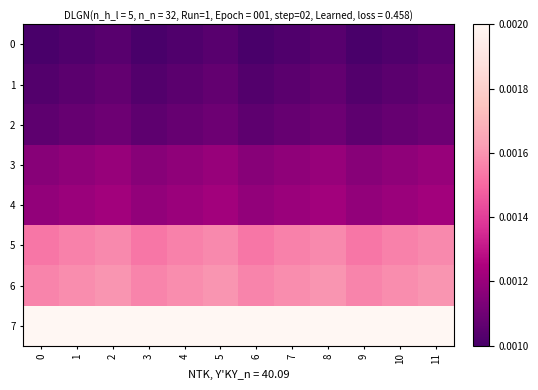

Reading left to right, transcribe all the data shown in this chart.

0: 0=0.0	1=0.0	2=0.0	3=0.0	4=0.0	5=0.0	6=0.0	7=0.0	8=0.0	9=0.0	10=0.0	11=0.0
1: 0=0.0	1=0.0	2=0.0	3=0.0	4=0.0	5=0.0	6=0.0	7=0.0	8=0.0	9=0.0	10=0.0	11=0.0
2: 0=0.0	1=0.0	2=0.0	3=0.0	4=0.0	5=0.0	6=0.0	7=0.0	8=0.0	9=0.0	10=0.0	11=0.0
3: 0=0.0	1=0.0	2=0.0	3=0.0	4=0.0	5=0.0	6=0.0	7=0.0	8=0.0	9=0.0	10=0.0	11=0.0
4: 0=0.0	1=0.0	2=0.0	3=0.0	4=0.0	5=0.0	6=0.0	7=0.0	8=0.0	9=0.0	10=0.0	11=0.0
5: 0=0.0	1=0.0	2=0.0	3=0.0	4=0.0	5=0.0	6=0.0	7=0.0	8=0.0	9=0.0	10=0.0	11=0.0
6: 0=0.0	1=0.0	2=0.0	3=0.0	4=0.0	5=0.0	6=0.0	7=0.0	8=0.0	9=0.0	10=0.0	11=0.0
7: 0=0.0	1=0.0	2=0.0	3=0.0	4=0.0	5=0.0	6=0.0	7=0.0	8=0.0	9=0.0	10=0.0	11=0.0